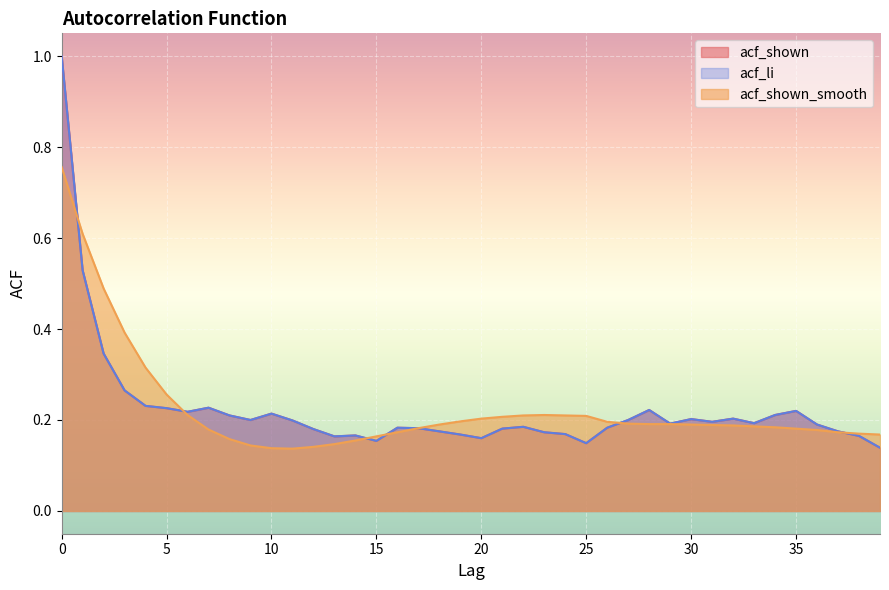

True or false: acf_shown and acf_shown_smooth intersect in this chart.

True